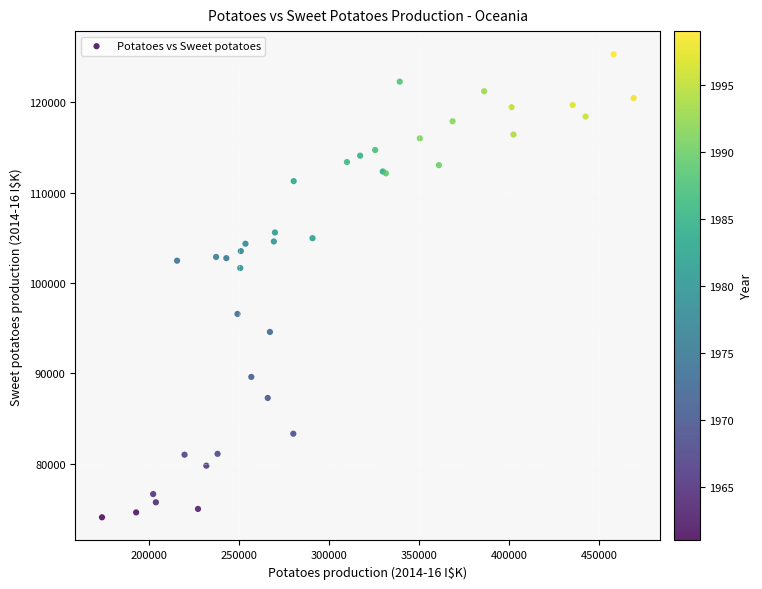

What Y value in the scatter plot is closest to 99691?

101654